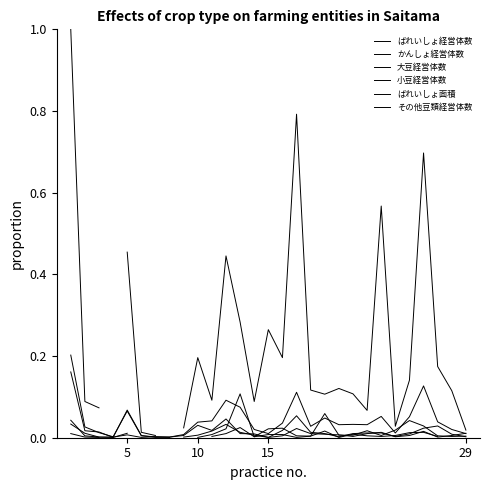

What are all the series names shown in the legend?

ばれいしょ経営体数, かんしょ経営体数, 大豆経営体数, 小豆経営体数, ばれいしょ面積, その他豆類経営体数